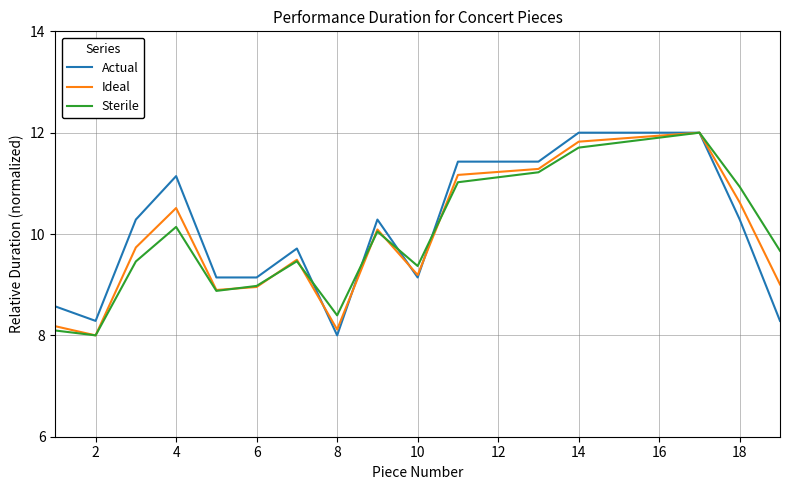

What is the maximum value shown in the chart?

12.0